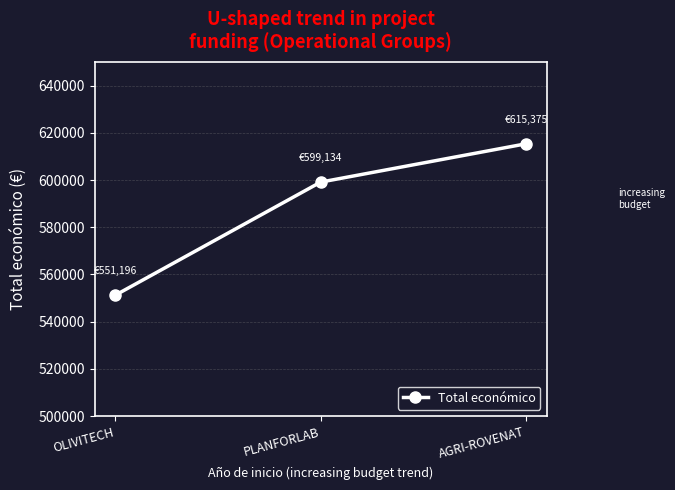

Where is the data nearest to the value 583285?

PLANFORLAB